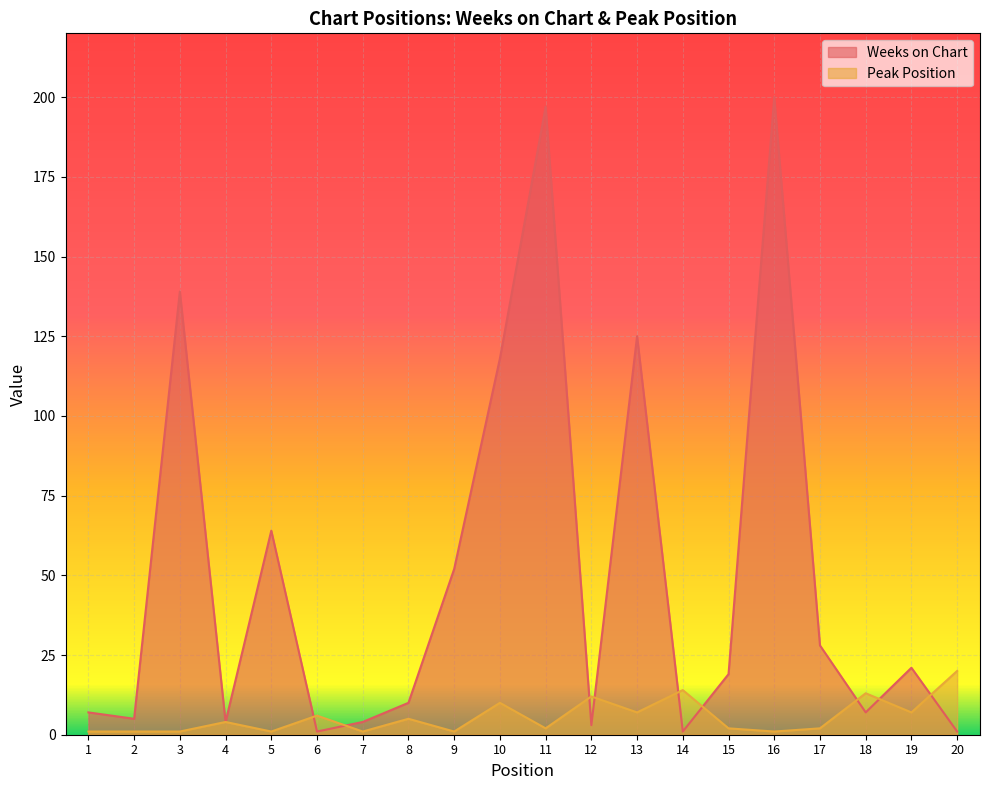

Reading left to right, transcribe all the data shown in this chart.

Weeks on Chart: 1=7	2=5	3=139	4=4	5=64	6=1	7=4	8=10	9=52	10=118	11=197	12=3	13=125	14=1	15=19	16=200	17=28	18=7	19=21	20=1
Peak Position: 1=1	2=1	3=1	4=4	5=1	6=6	7=1	8=5	9=1	10=10	11=2	12=12	13=7	14=14	15=2	16=1	17=2	18=13	19=7	20=20